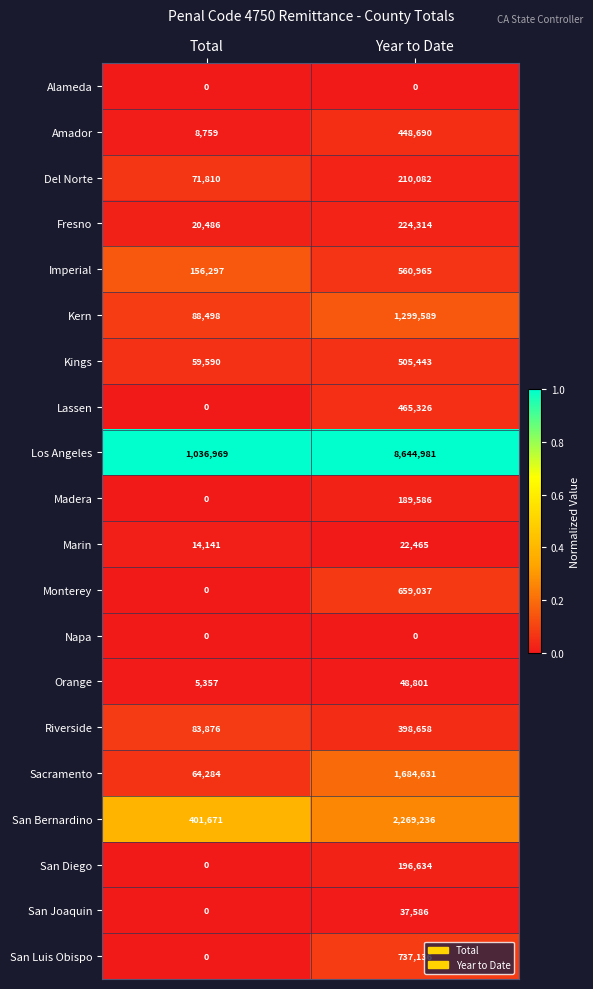

What is the greatest value displayed?

8644981